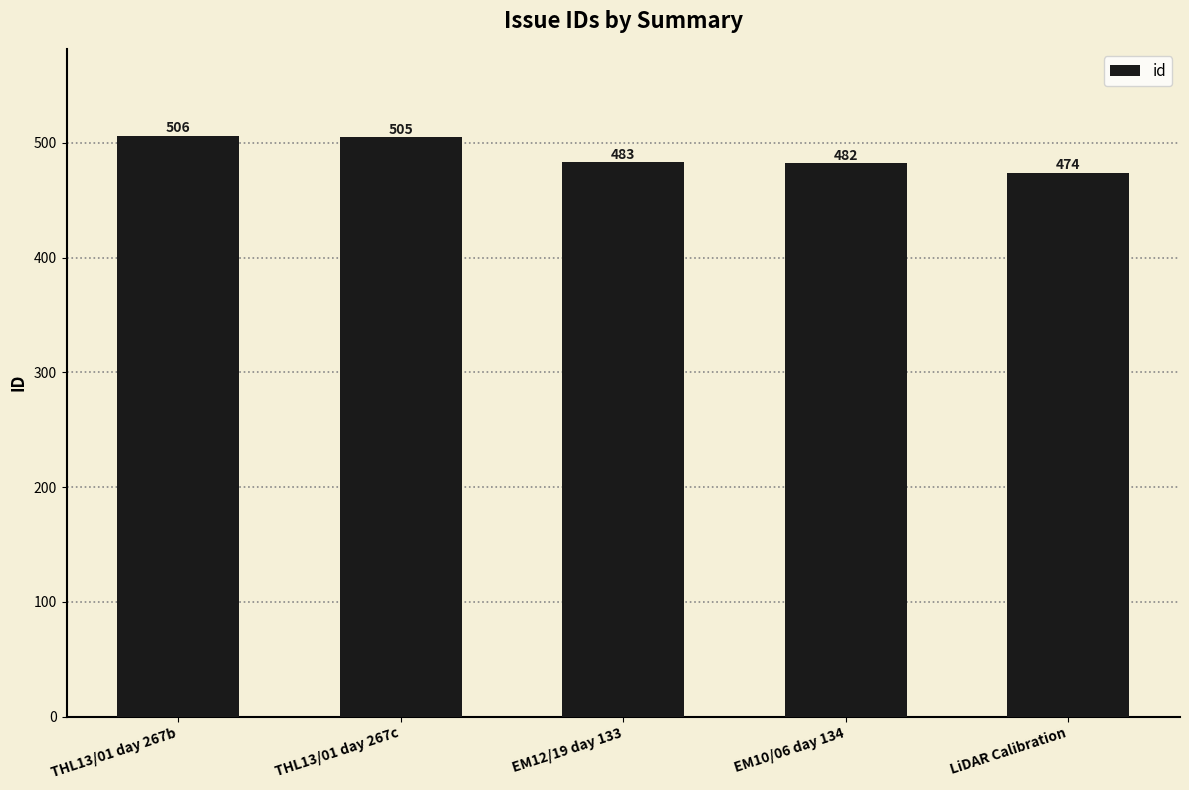

What is the label of the 2nd bar from the right?

EM10/06 day 134